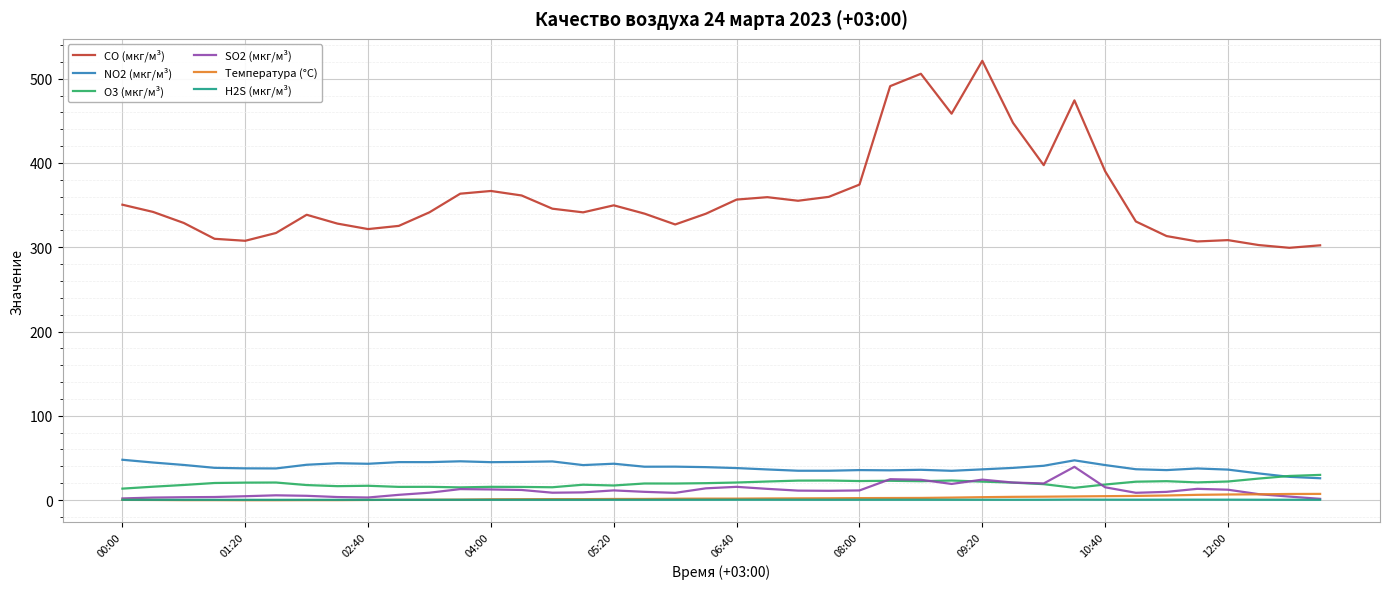

What is the sum of all Температура (°C) values?

93.1